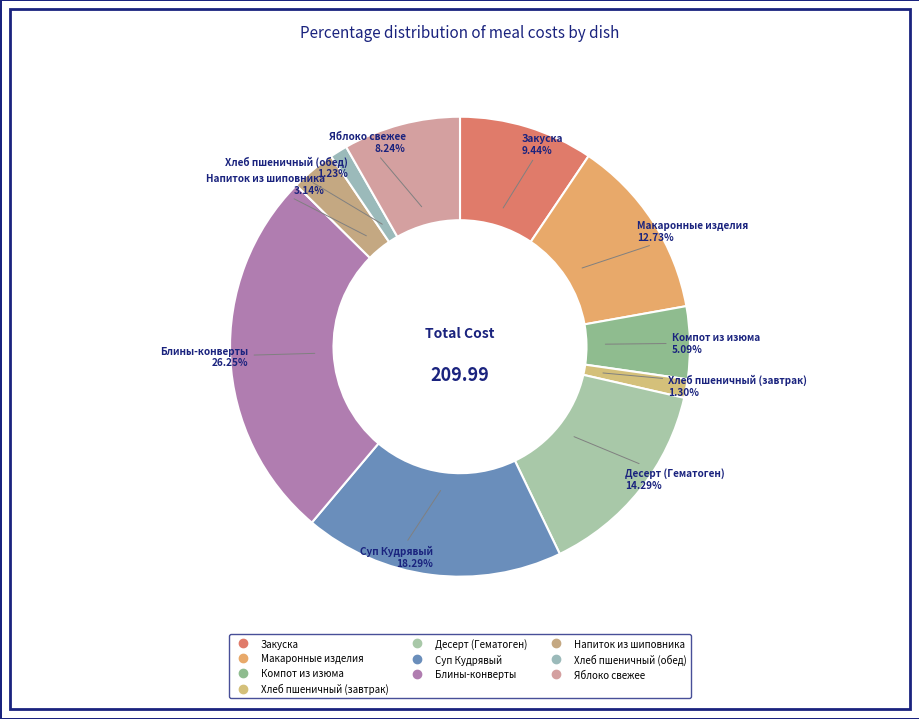

The Блины-конверты slice represents 32% of the pie. True or false?

False